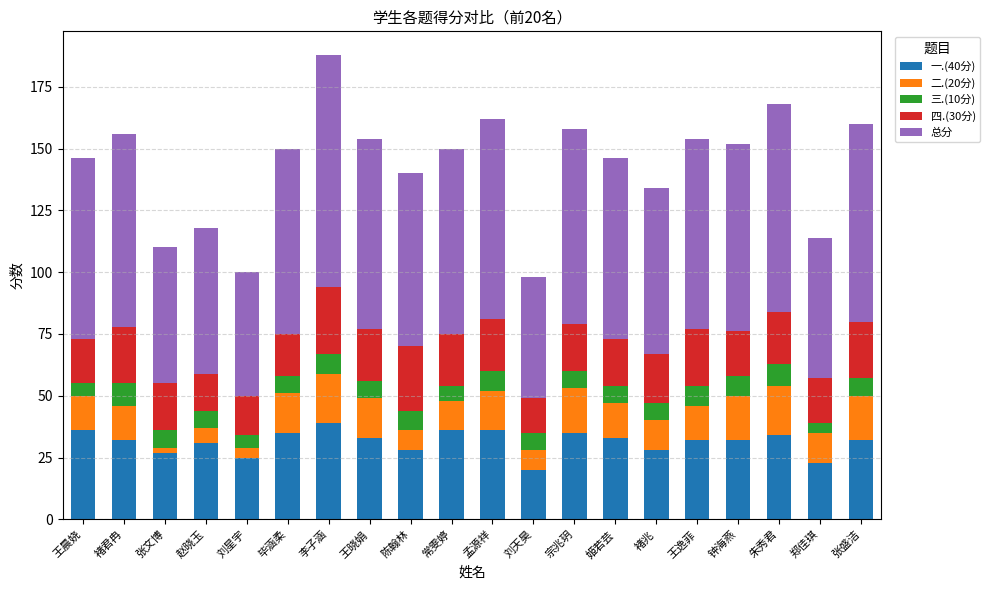

What is the total value across all series at 郑佳琪?

114